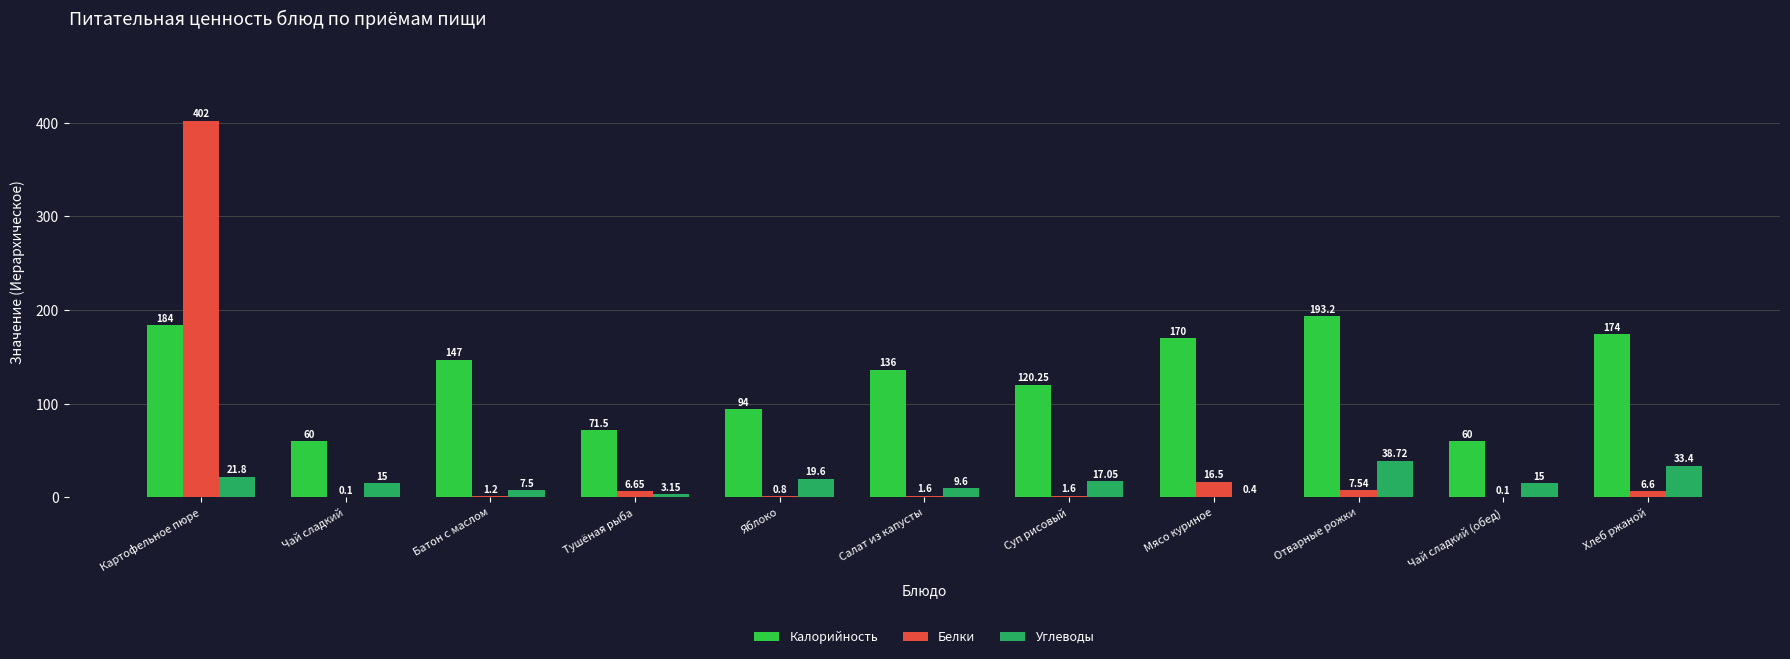

Where is Углеводы nearest to the value 19?

Яблоко